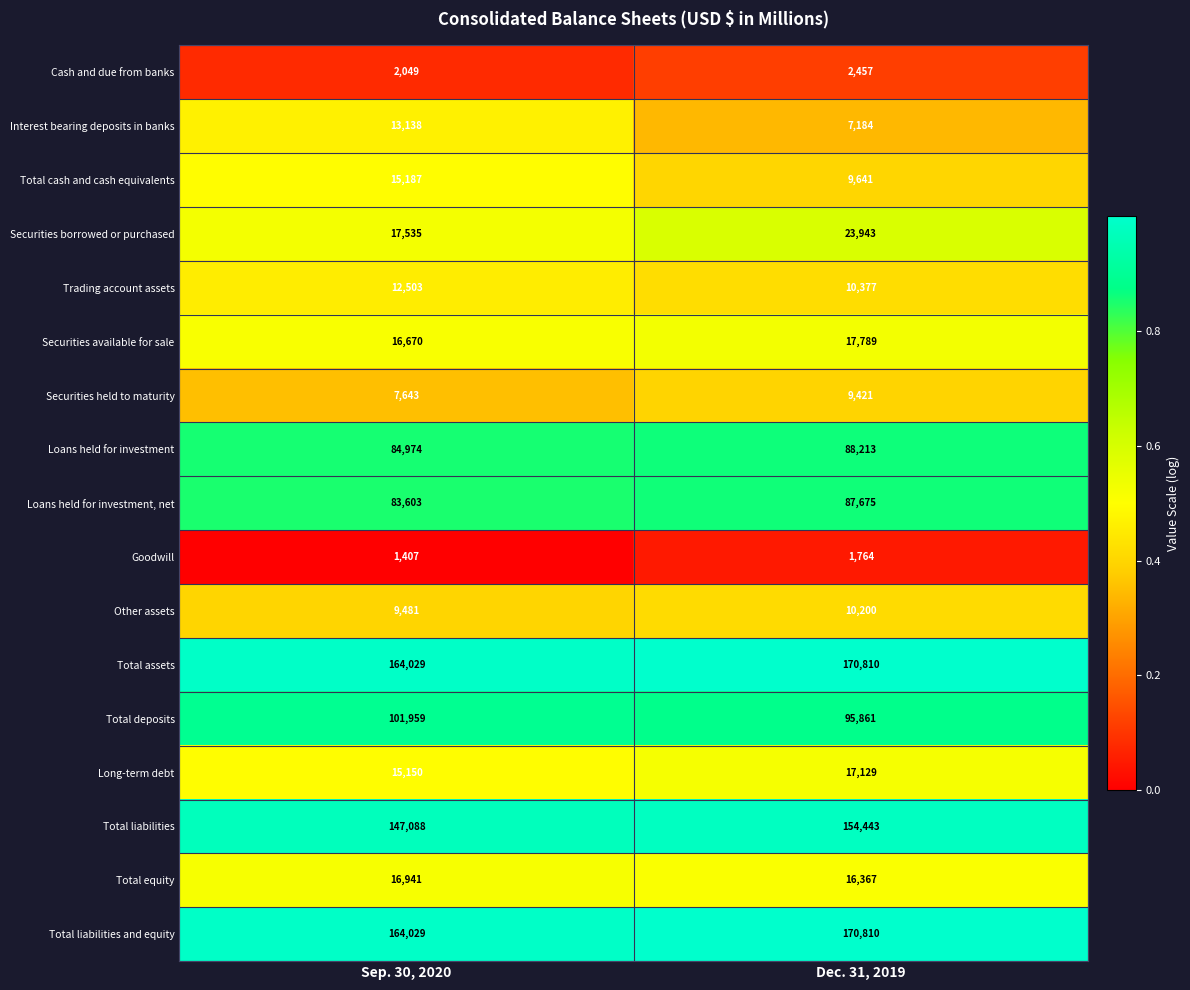

True or false: Trading account assets has a value of 10377 at Dec. 31, 2019.

True